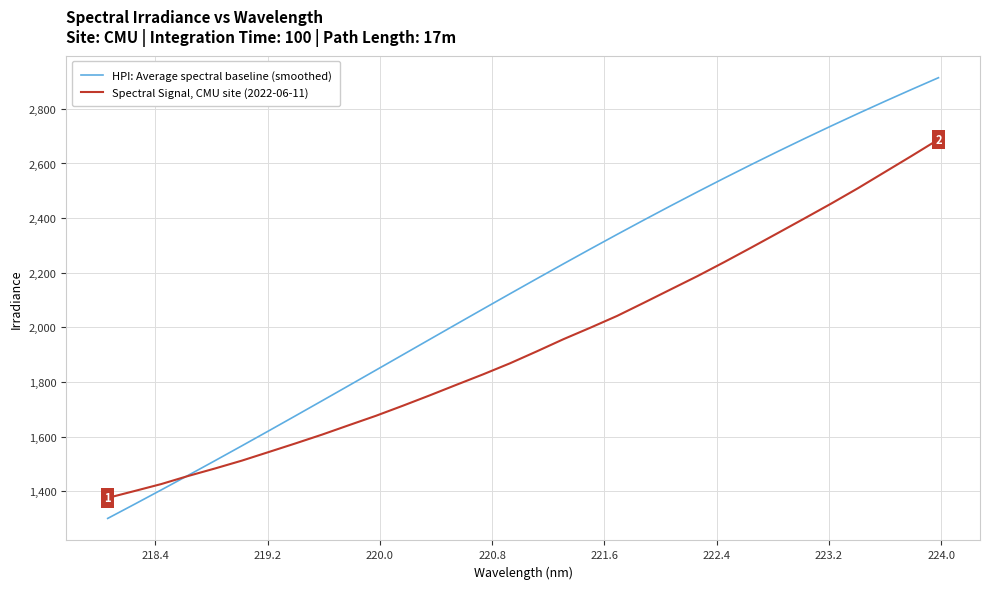

Which series has the largest range (max minus min)?

HPI: Average spectral baseline (smoothed)